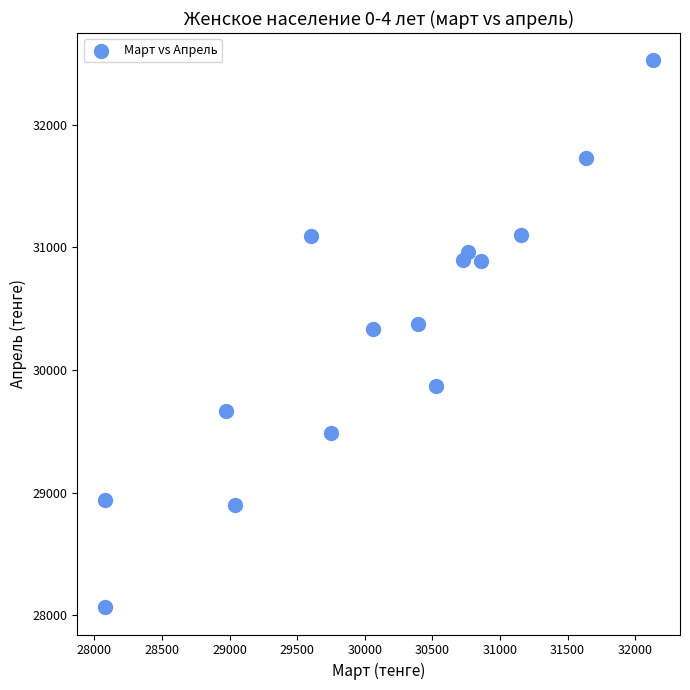

What is the range of X values (max minus min)?

4051